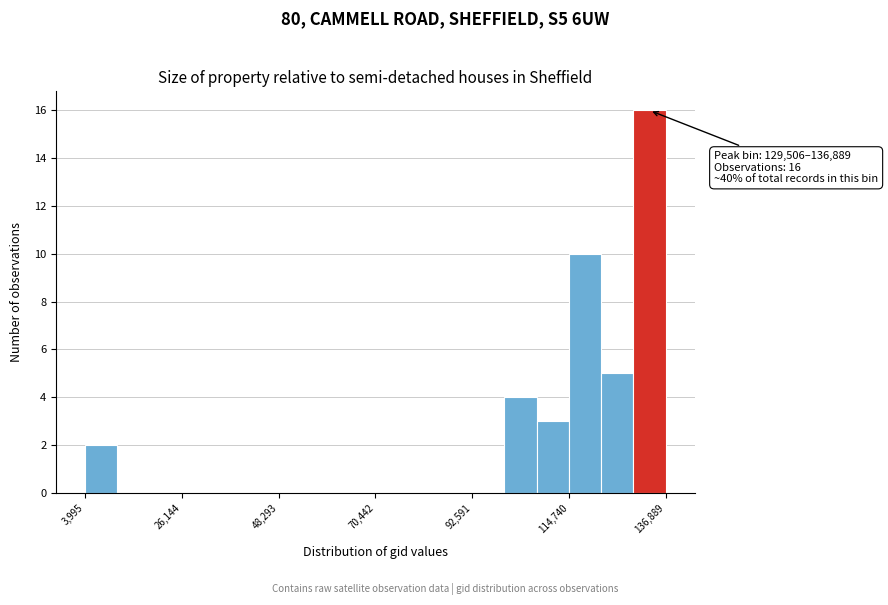

Read against the x-axis, roughly where is the centre of the tallest bar?

135000